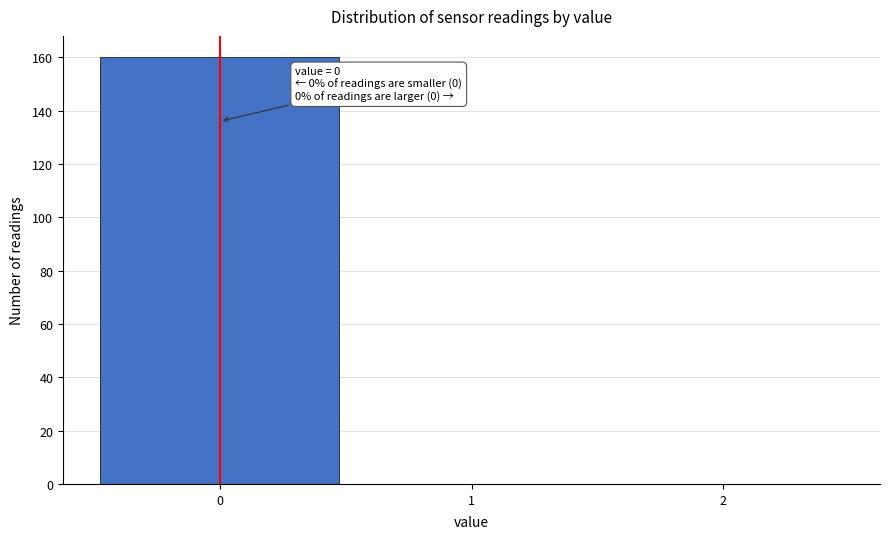

Which range on the x-axis has the tallest bar?

-0.5 to 0.5